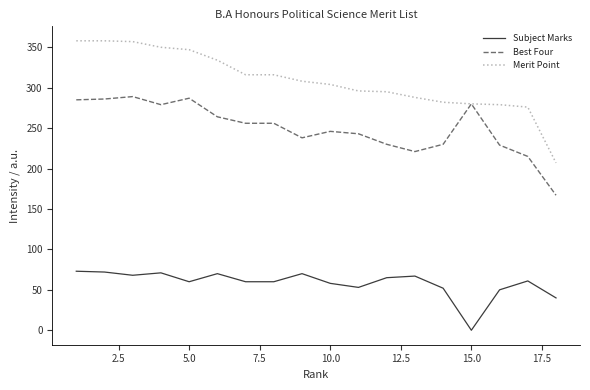

How many lines are shown in the chart?

3